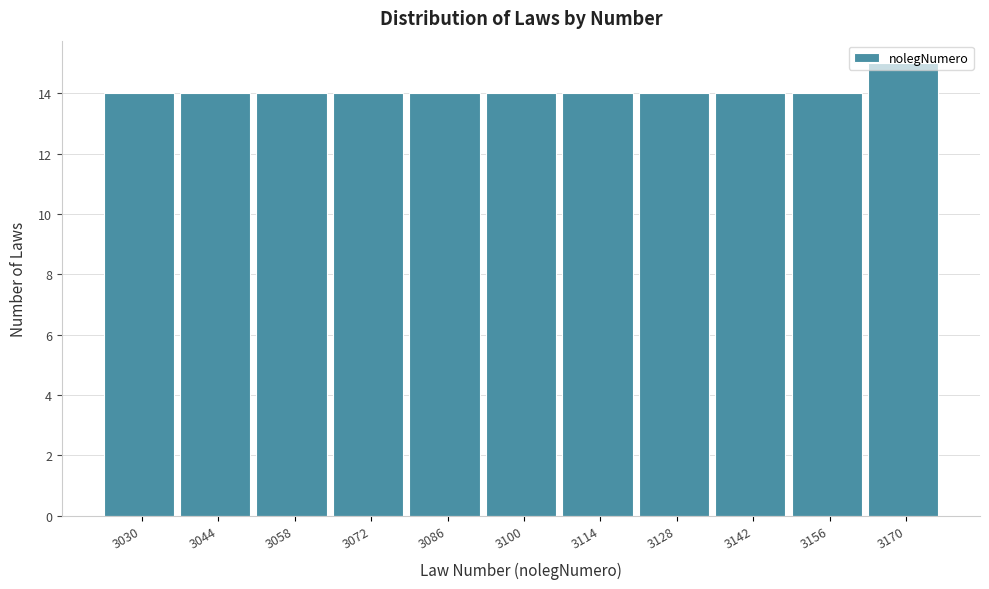

What is the value of the 6th bar from the left?

14